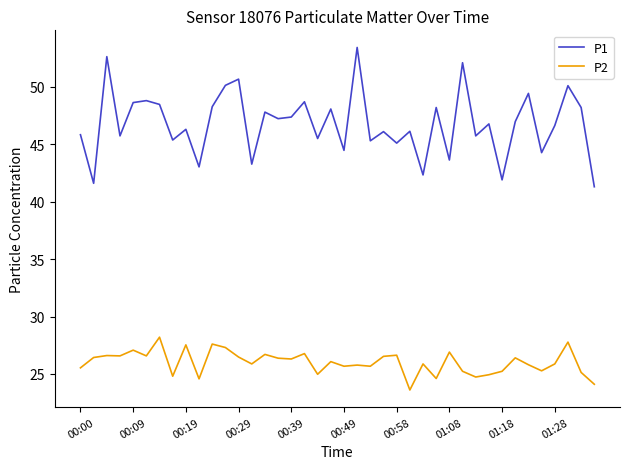

What is the maximum value for P2?

28.2